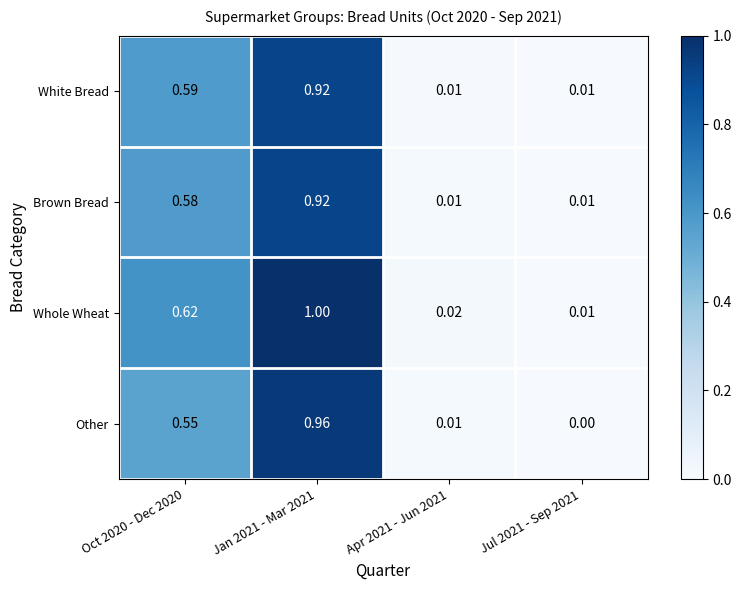

Which series has the widest spread of values?

Whole Wheat